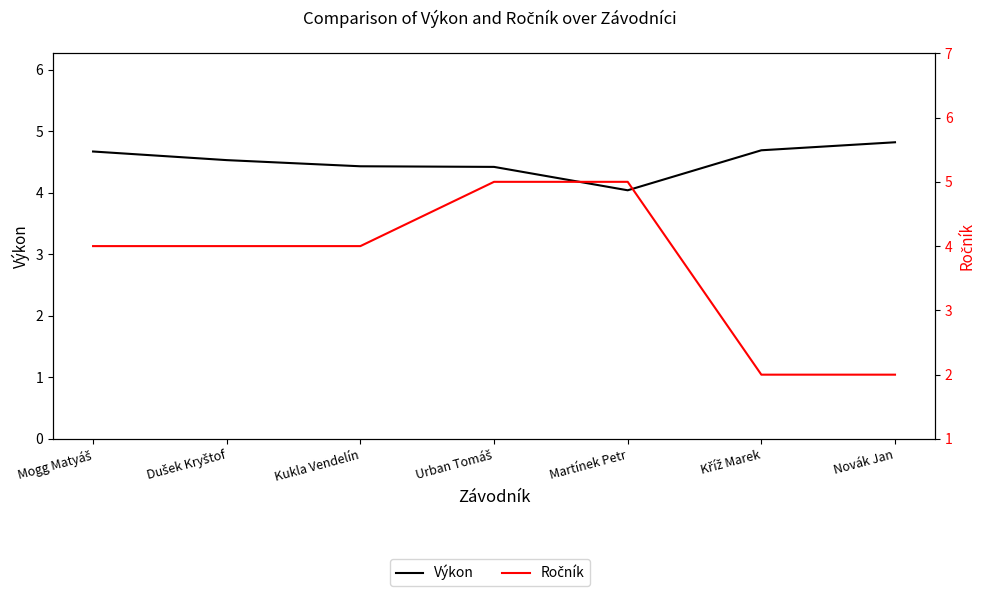

What is the difference between the highest and lowest values at Kříž Marek?

2.7